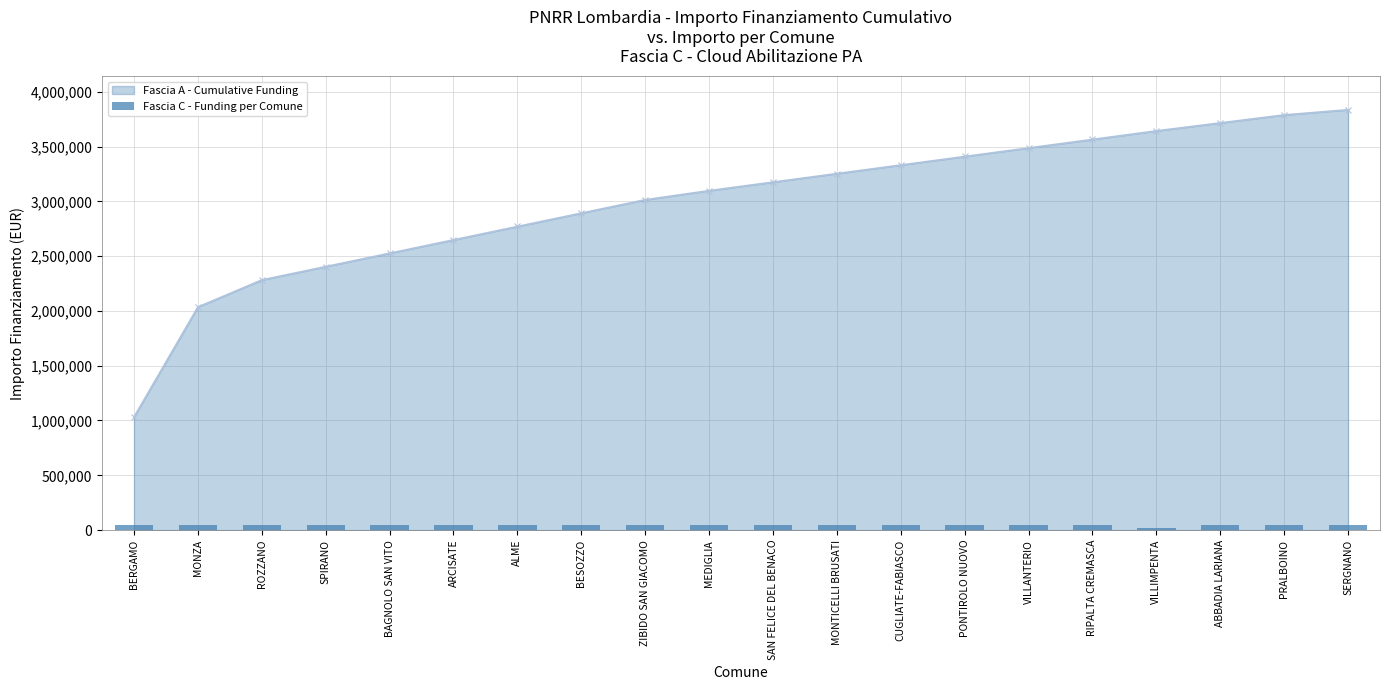

What is the label of the 12th bar from the right?

ZIBIDO SAN GIACOMO